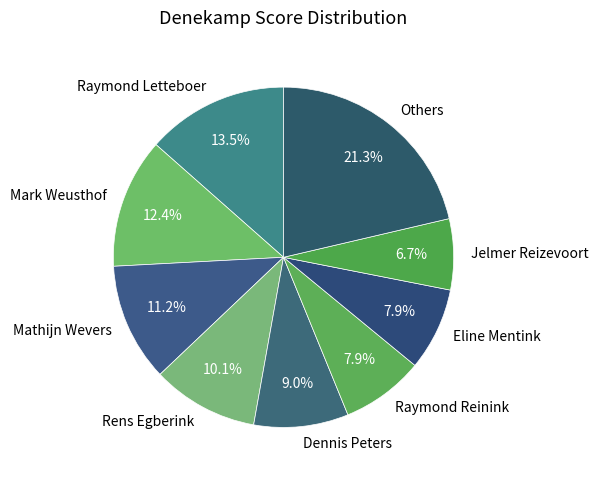

The Rens Egberink slice represents 10% of the pie. True or false?

True